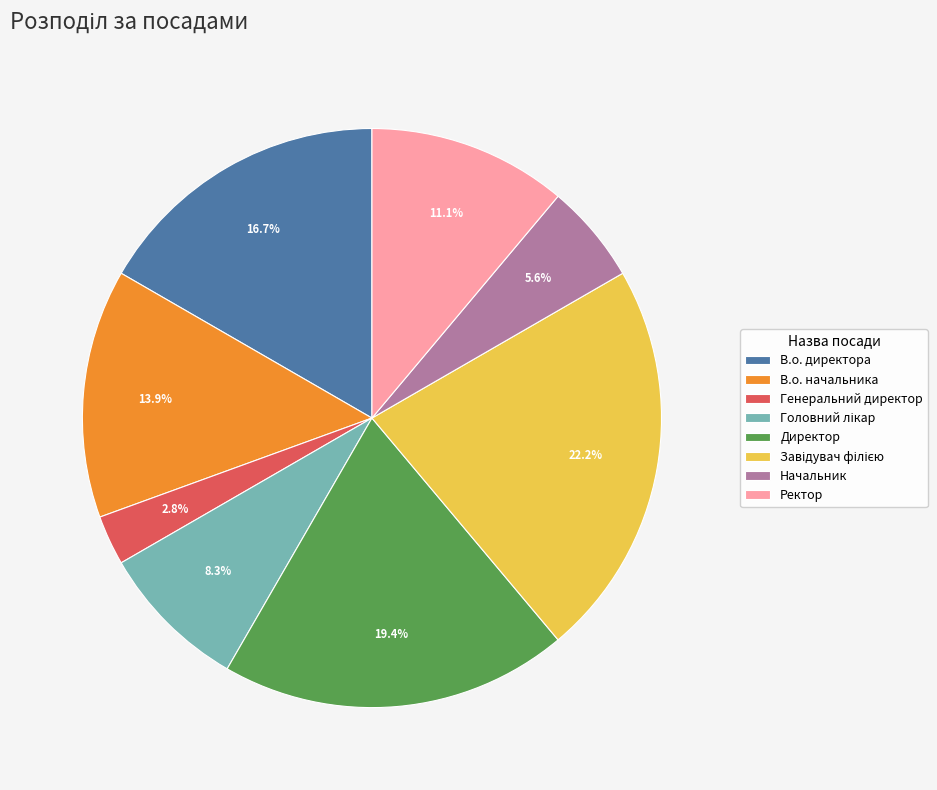

What percentage is the В.о. директора slice, to the nearest percent?

17%